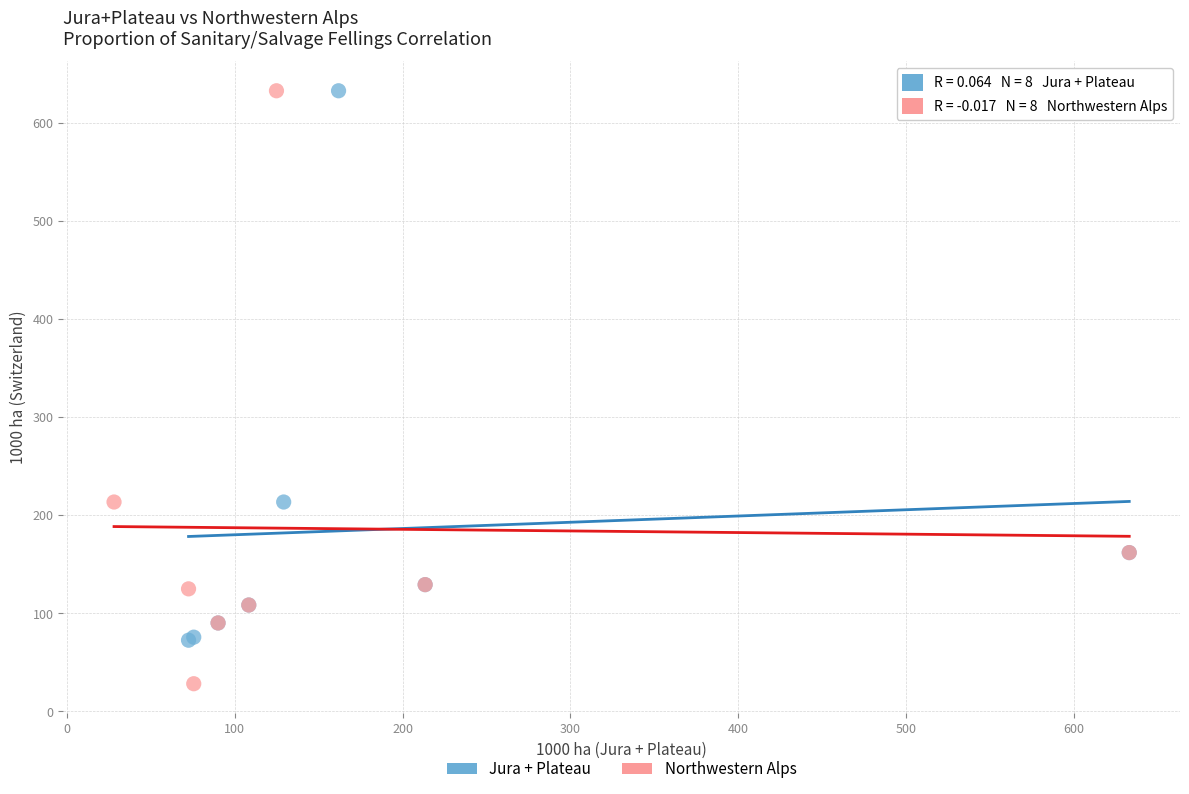

Which series has the widest spread of Y values?

Northwestern Alps